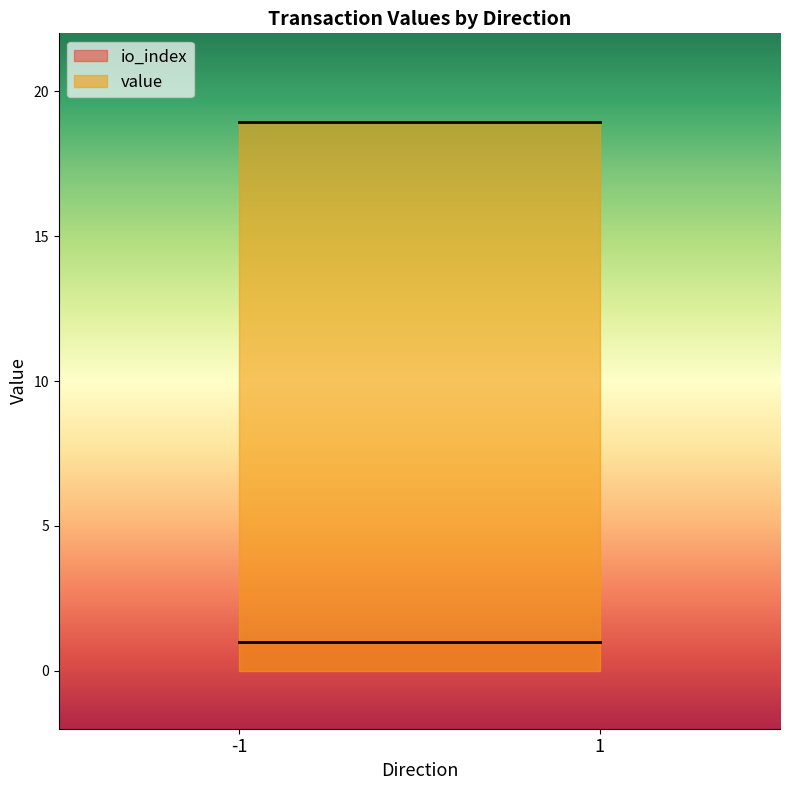

True or false: value and io_index cross at least once.

False